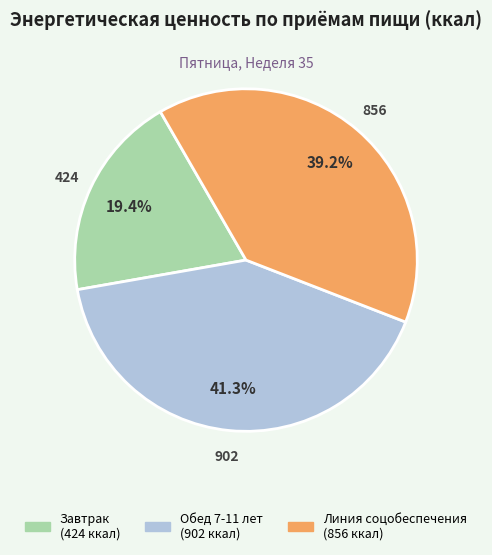

How many segments does this pie chart have?

3